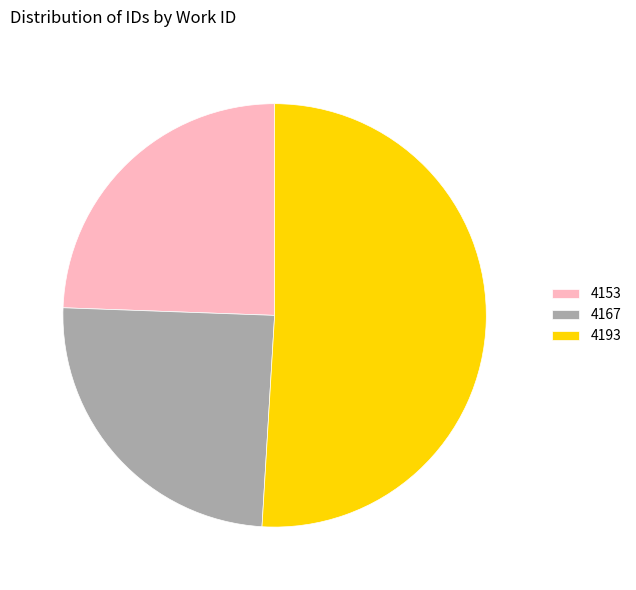

True or false: 4193 accounts for 60% of the total.

False